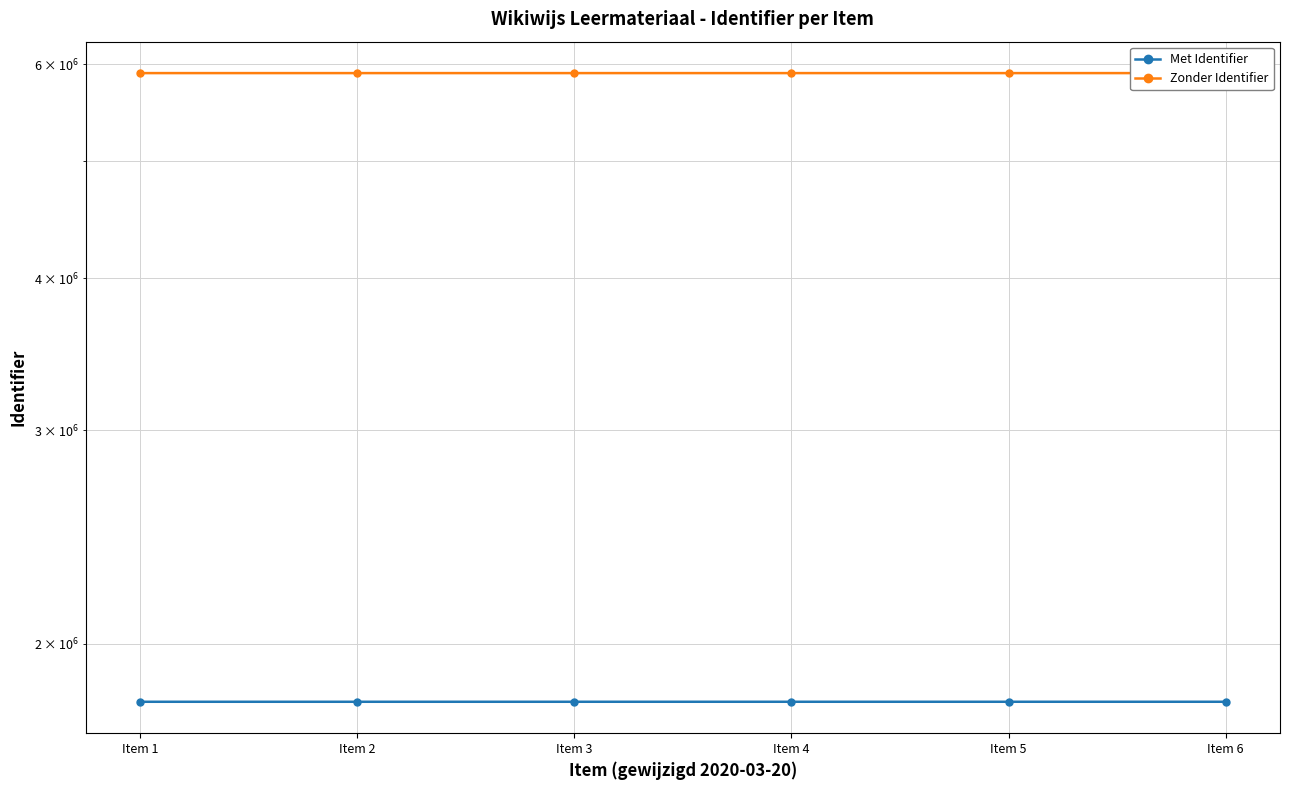

The value of Zonder Identifier at Item 3 is 5902716. True or false?

True